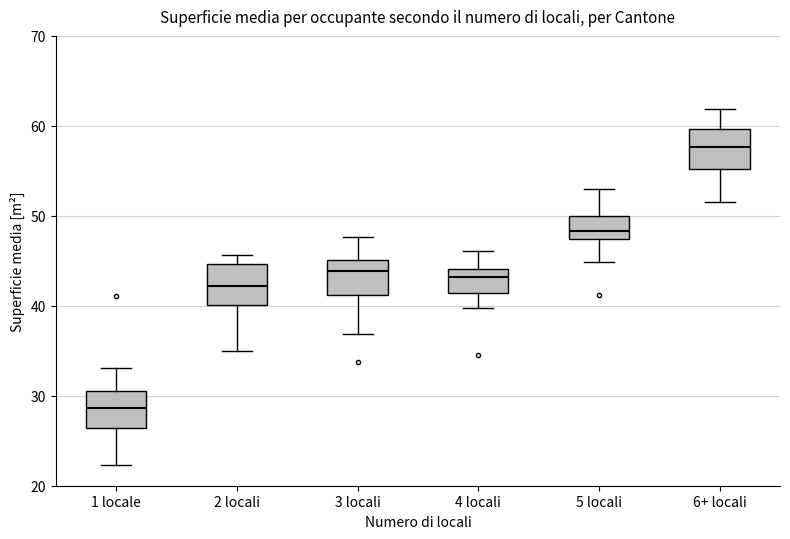

Reading left to right, transcribe this box plot: for each box, give where its median line is, the range the box spans, and where its two whiskers end, as read against the y-axis. The values are not printed on the chart, so give them approximately, as read against the axis.

1 locale: median 29, box 26 to 31, whiskers 22 to 33
2 locali: median 42, box 40 to 45, whiskers 35 to 46
3 locali: median 44, box 41 to 45, whiskers 37 to 48
4 locali: median 43, box 41 to 44, whiskers 40 to 46
5 locali: median 48, box 47 to 50, whiskers 45 to 53
6+ locali: median 58, box 55 to 60, whiskers 52 to 62